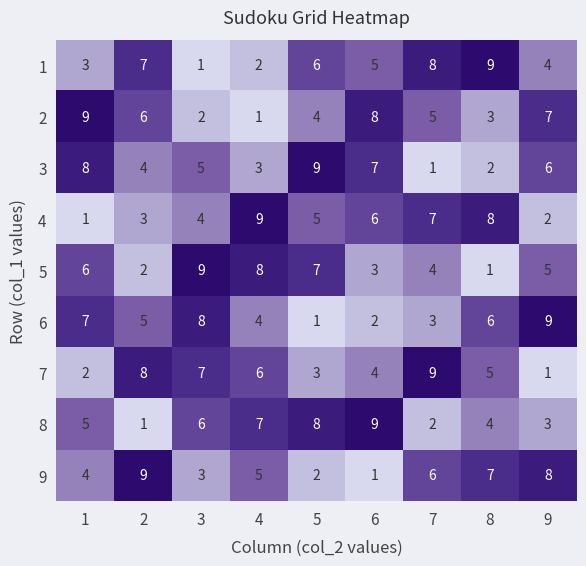

How many 1 values are between 3 and 7?

5